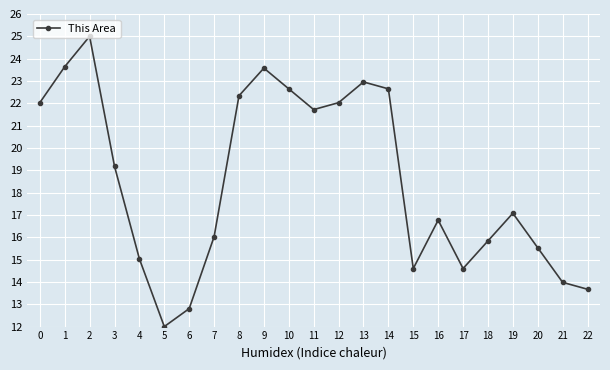

The value at 17 is 14.6. True or false?

True